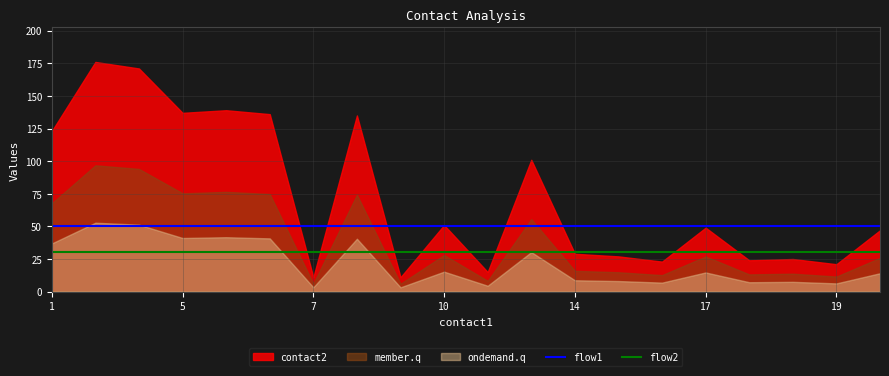

True or false: flow2 and flow1 cross at least once.

False